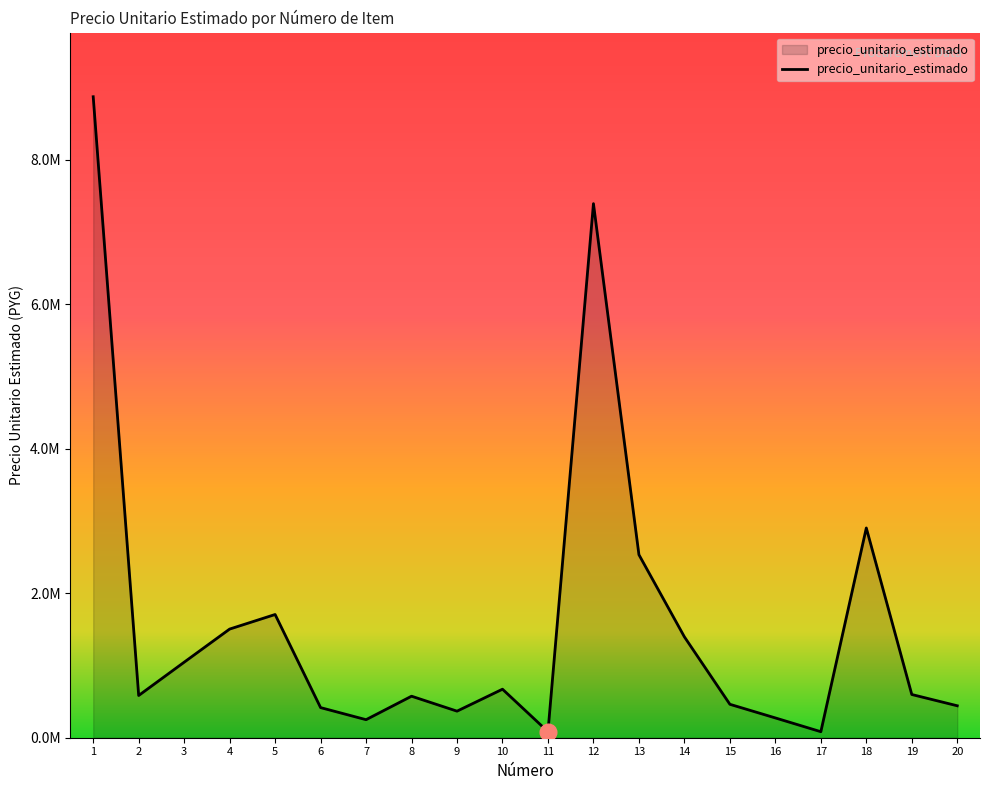

Where is the first local minimum?

2